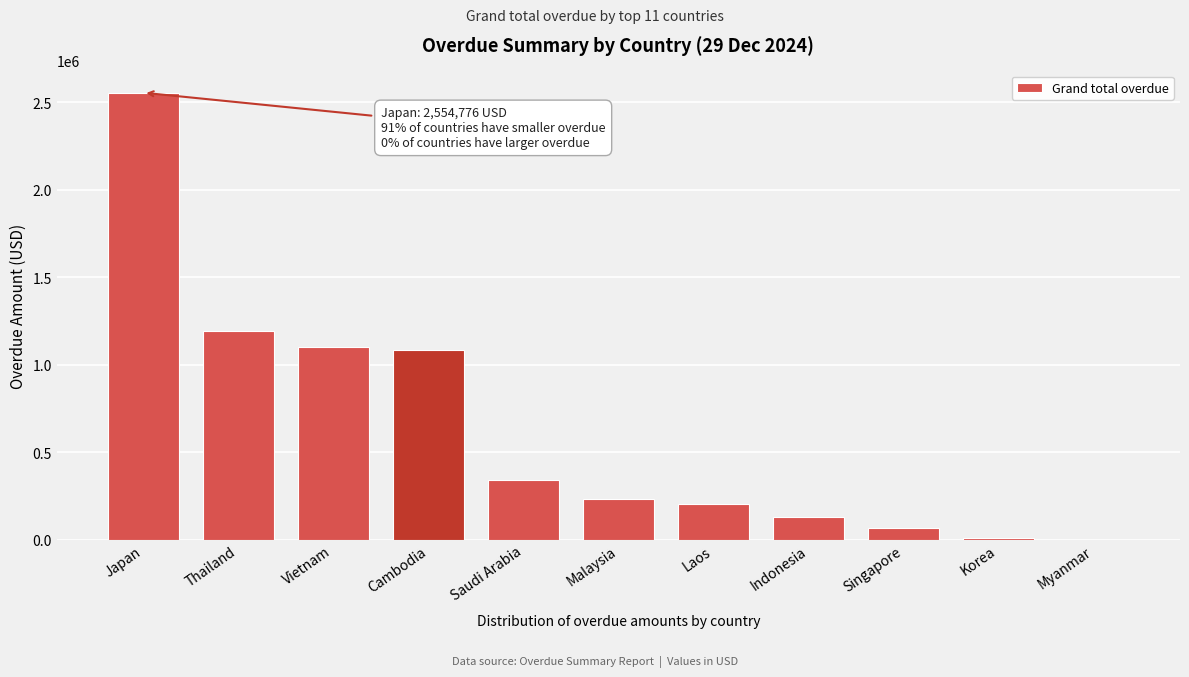

Which category has the highest value across all series?

Japan